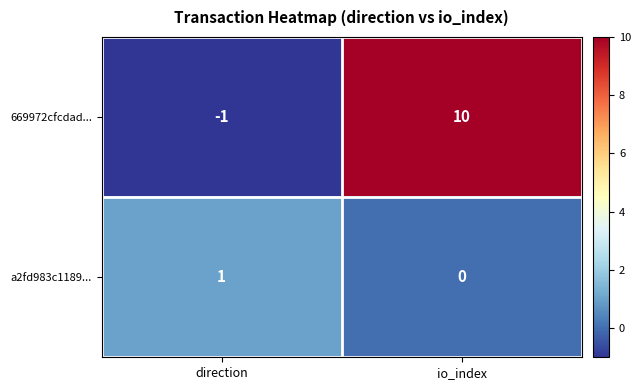

How many series are shown in this chart?

2